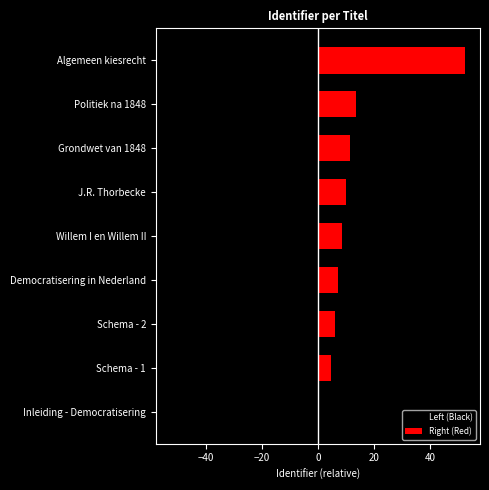

What is the highest value of the Right (Red) series?

52.5